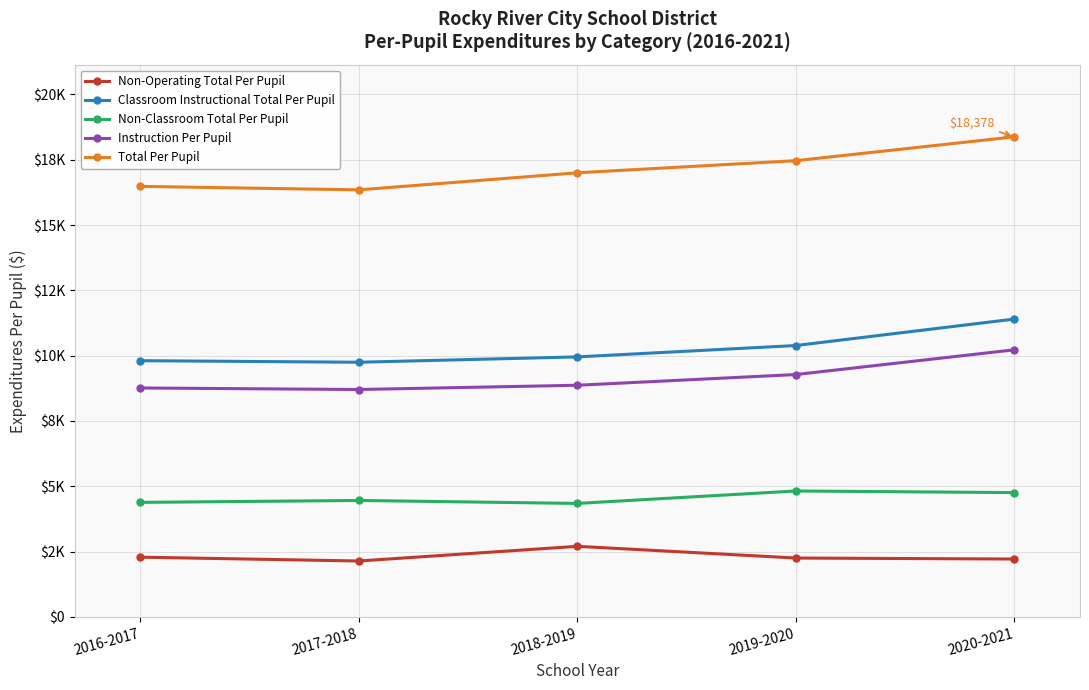

Reading left to right, what are all the values shown in this chart?

Non-Operating Total Per Pupil: 2016-2017=2287.5	2017-2018=2140.9	2018-2019=2702.6	2019-2020=2254.5	2020-2021=2216.2
Classroom Instructional Total Per Pupil: 2016-2017=9808.9	2017-2018=9749.2	2018-2019=9953.9	2019-2020=10389.2	2020-2021=11402.9
Non-Classroom Total Per Pupil: 2016-2017=4385.1	2017-2018=4458.3	2018-2019=4344.9	2019-2020=4821.3	2020-2021=4759.2
Instruction Per Pupil: 2016-2017=8764.2	2017-2018=8705.6	2018-2019=8868.3	2019-2020=9278.4	2020-2021=10225.6
Total Per Pupil: 2016-2017=16481.5	2017-2018=16348.4	2018-2019=17001.3	2019-2020=17465.0	2020-2021=18378.2